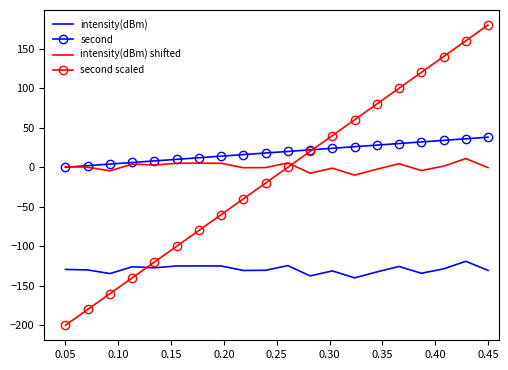

True or false: intensity(dBm) and second intersect in this chart.

False